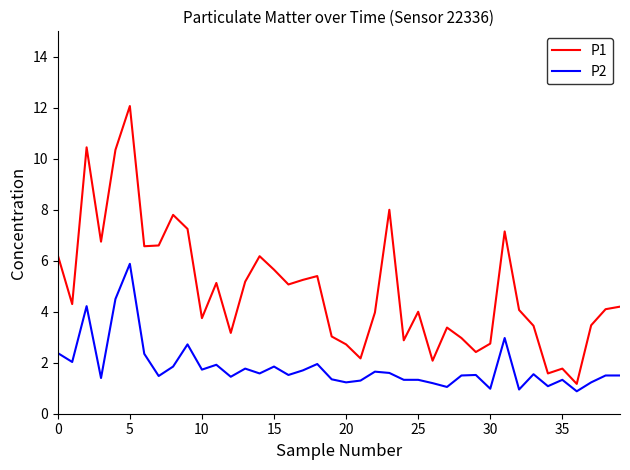

True or false: P2 has more than 0 interior local peaks.

True